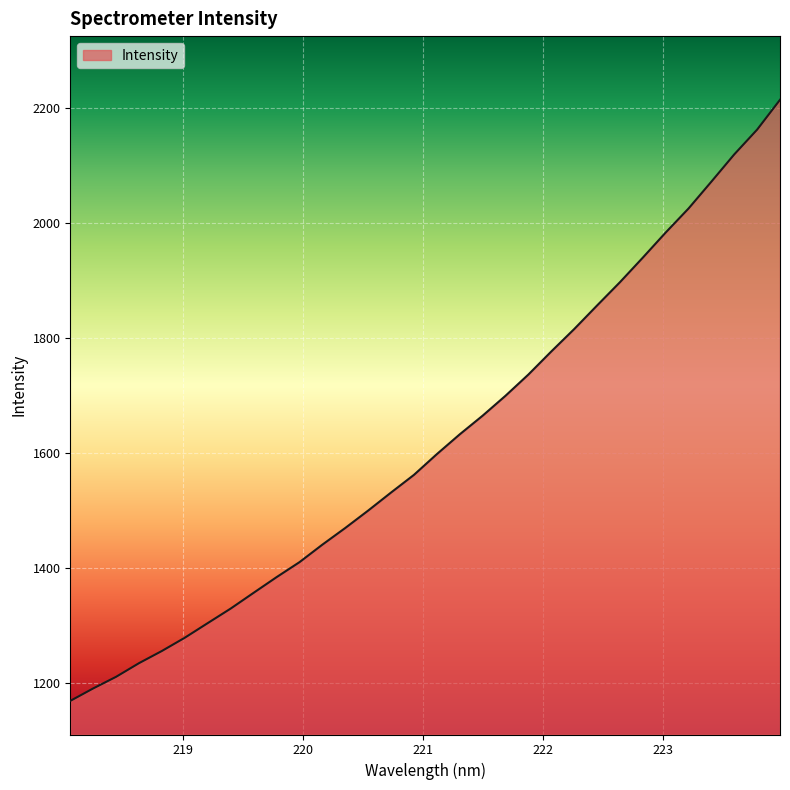

What is the greatest value displayed?

2215.1